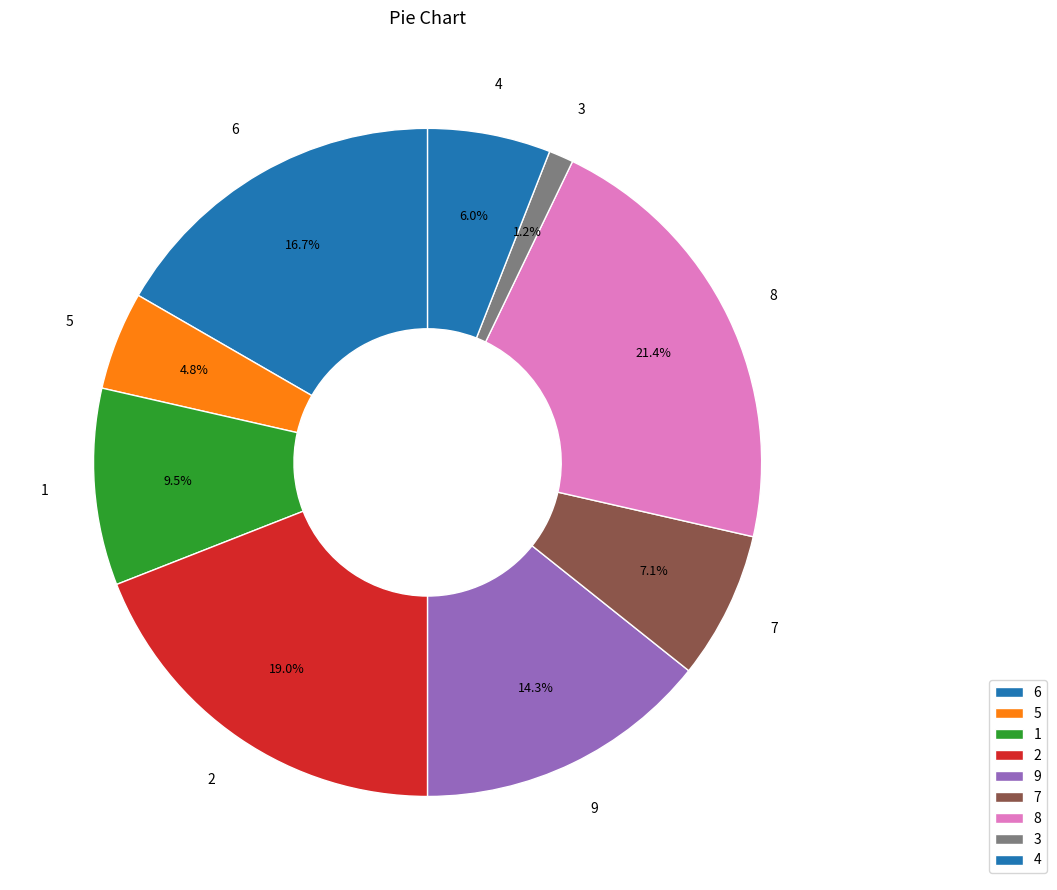

Count the number of slices in the pie.

9